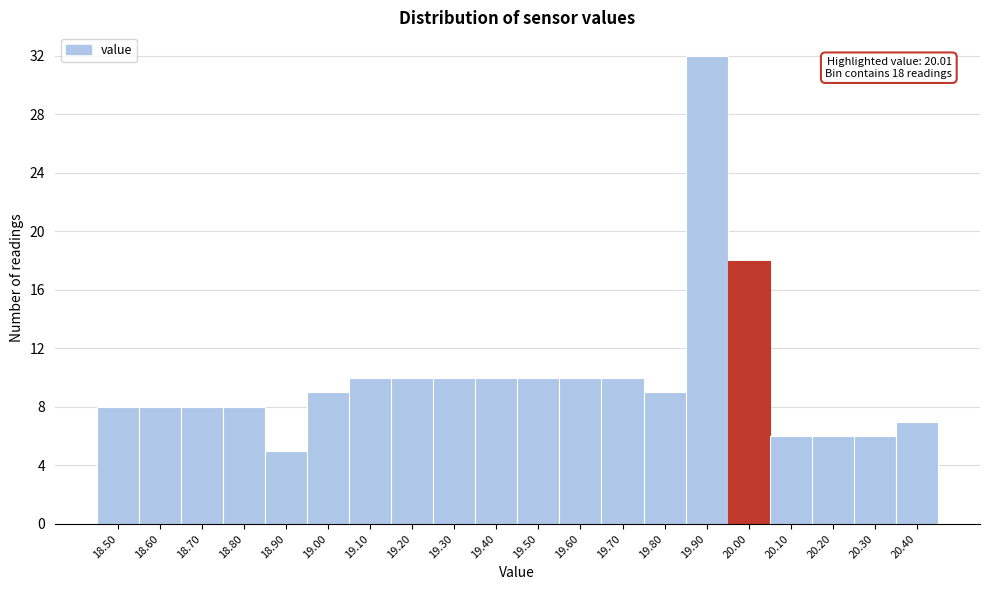

Reading left to right, list all the values displayed in this chart.

8	8	8	8	5	9	10	10	10	10	10	10	10	9	32	18	6	6	6	7